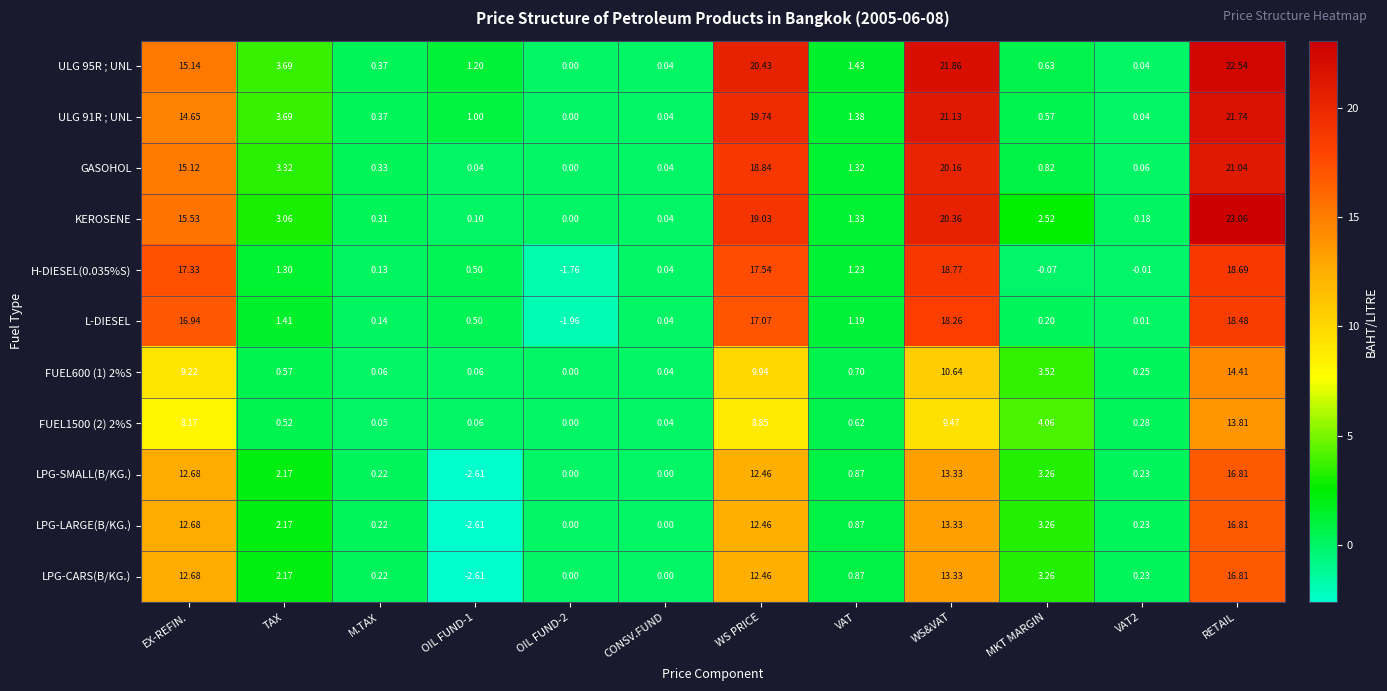

How many distinct data groups are displayed?

11